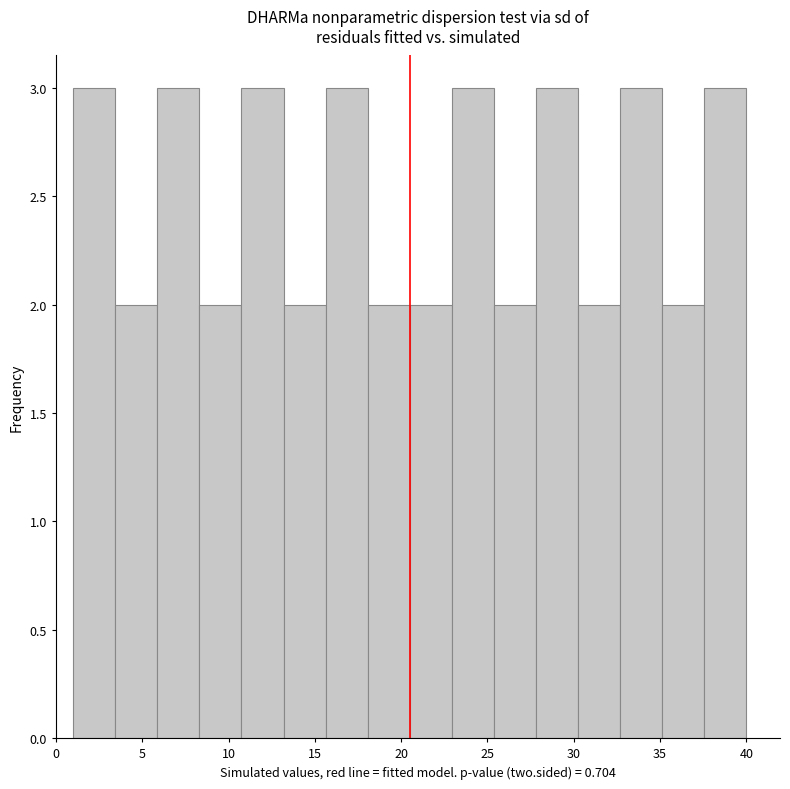

Reading left to right, list every bar in this chart as the range it spans on the x-axis followed by its height. Neither the bar edges nor the heights are printed on the chart, so give them approximately, as read against the axes.

1.0 to 3.5: 3
3.5 to 6.0: 2
6.0 to 8.5: 3
8.5 to 11.0: 2
11.0 to 13.0: 3
13.0 to 15.5: 2
15.5 to 18.0: 3
18.0 to 20.5: 2
20.5 to 23.0: 2
23.0 to 25.5: 3
25.5 to 28.0: 2
28.0 to 30.5: 3
30.5 to 32.5: 2
32.5 to 35.0: 3
35.0 to 37.5: 2
37.5 to 40.0: 3